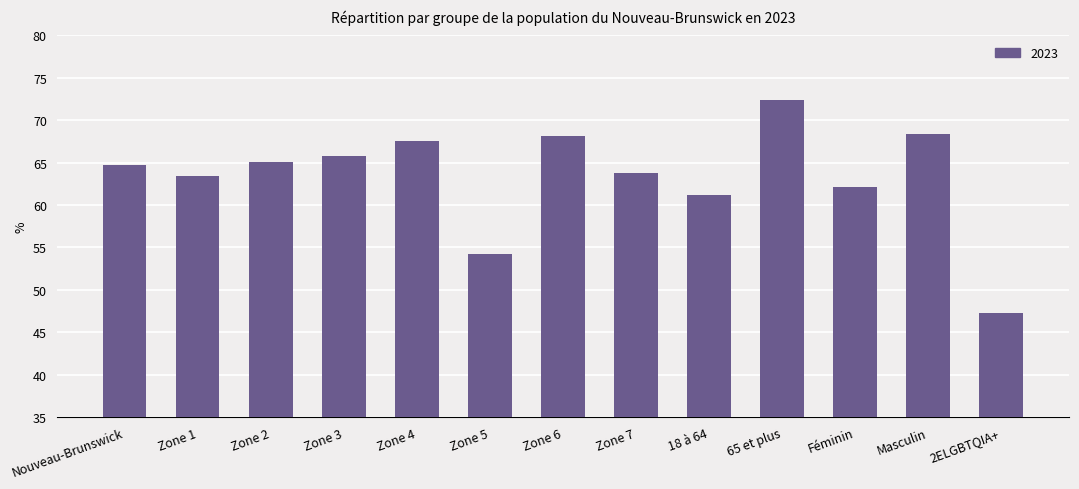

What is the maximum value shown in the chart?

72.4